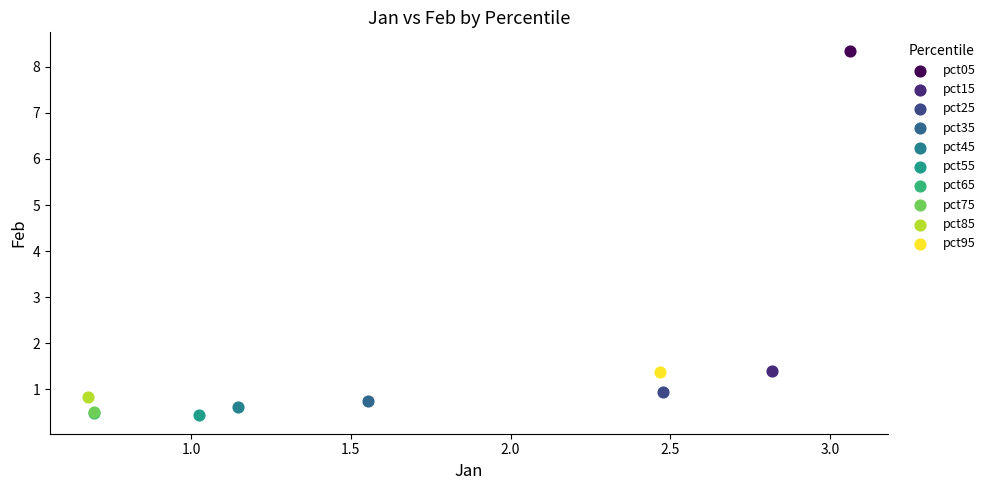

What are all the series names shown in the legend?

pct05, pct15, pct25, pct35, pct45, pct55, pct65, pct75, pct85, pct95